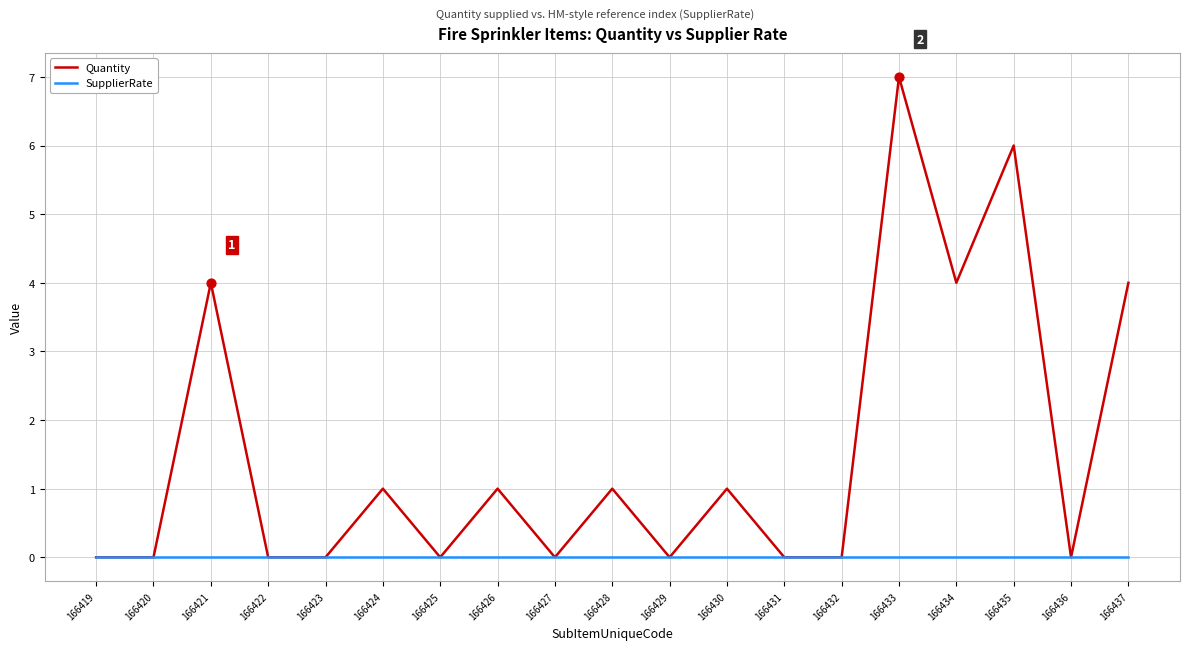

Which series has the widest spread of values?

Quantity